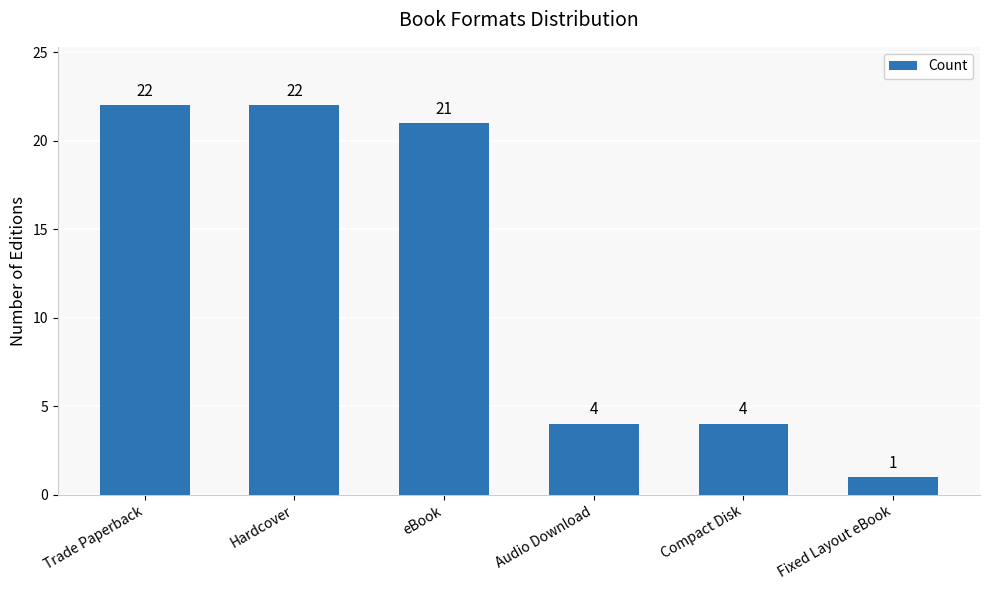

How many bars are there in total?

6